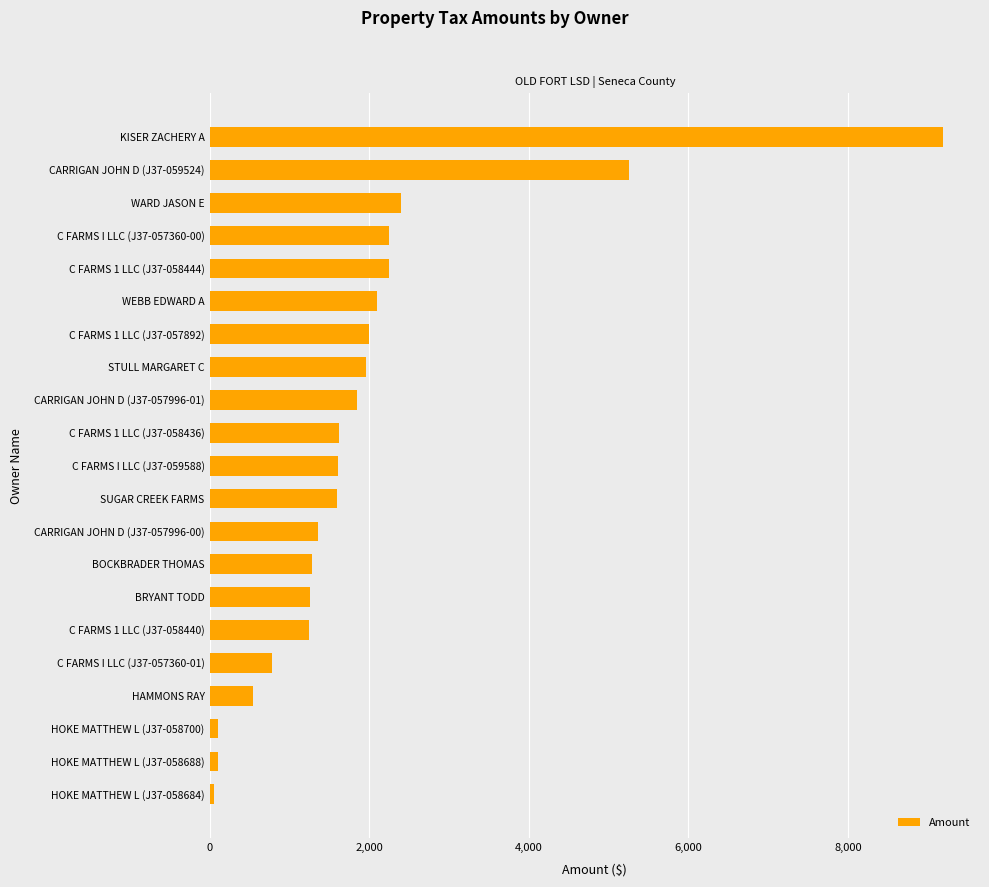

Which label corresponds to the largest value in the chart?

KISER ZACHERY A